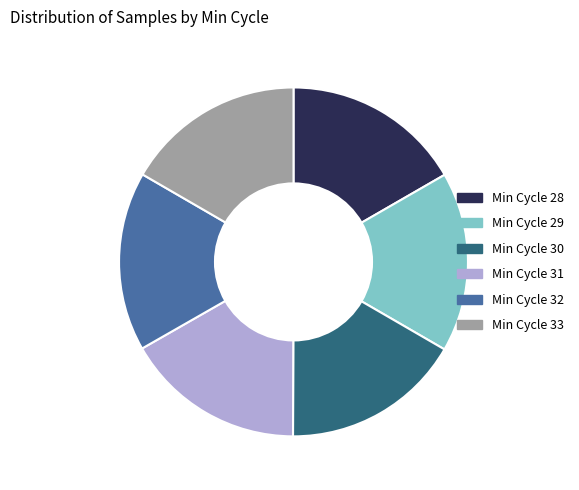

Is there a majority slice in this chart?

No